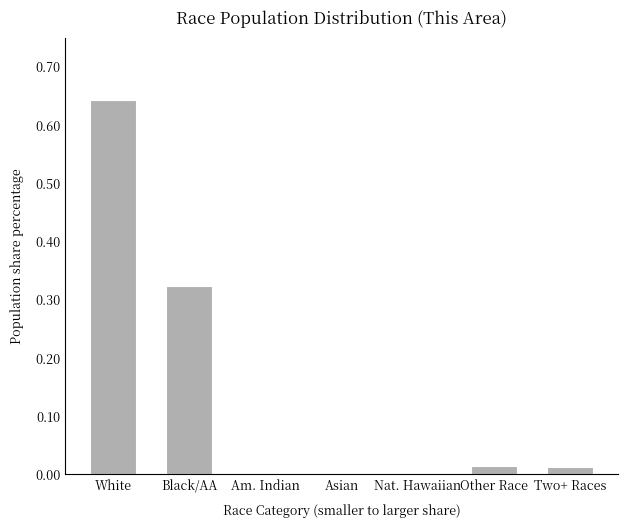

What is the sum of all values?

1.0